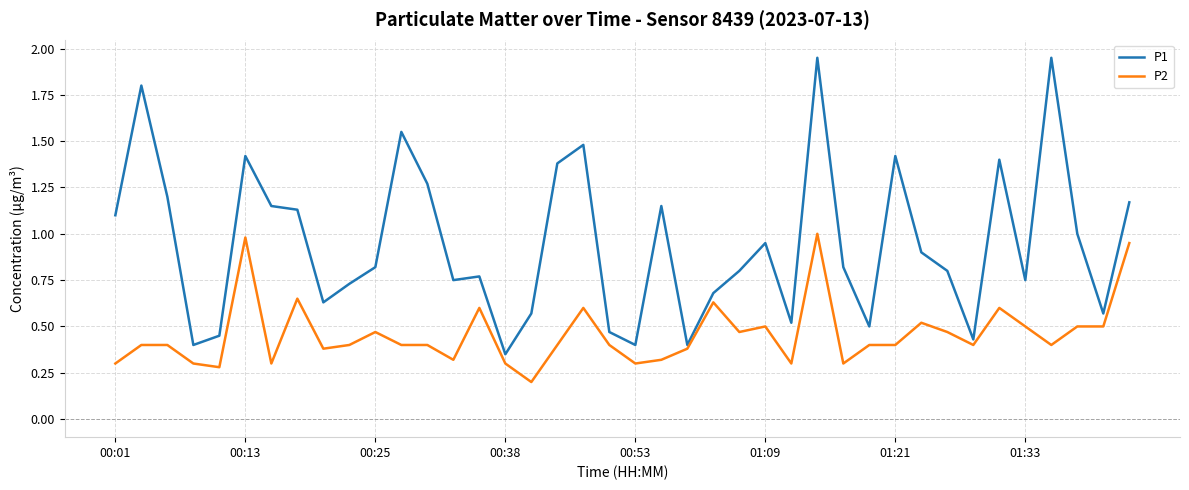

What is the highest value of the P2 series?

1.0